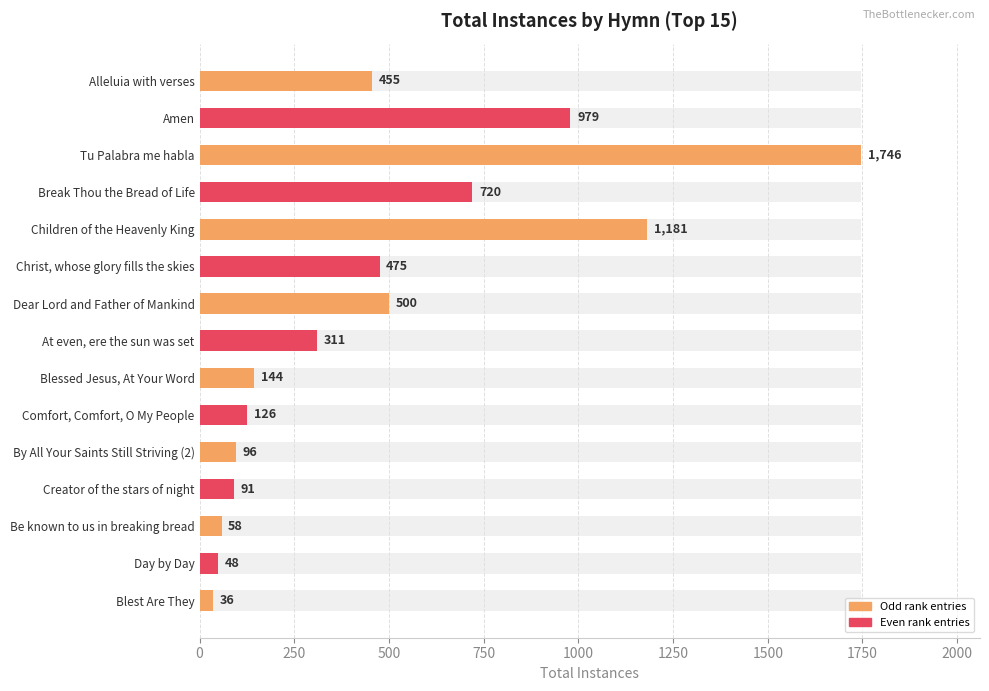

What is the sum of all values?

6966